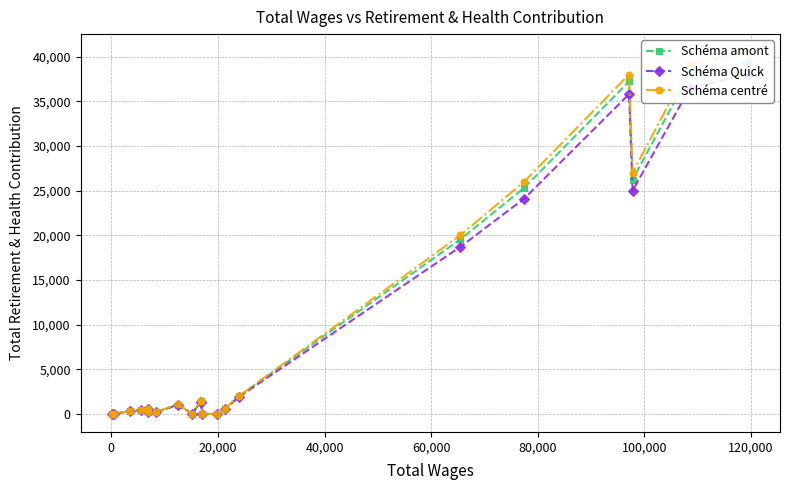

Rank the series by their maximum value, from highest to lowest.

Schéma centré, Schéma amont, Schéma Quick